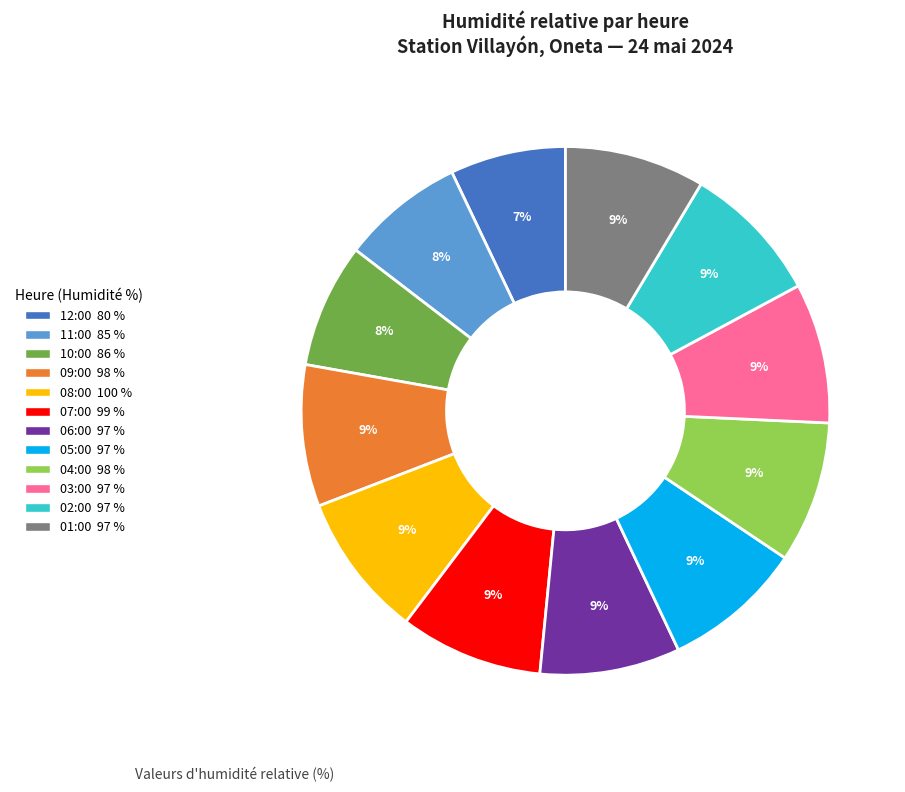

Is the sum of 06:00 and 05:00 greater than half?

No